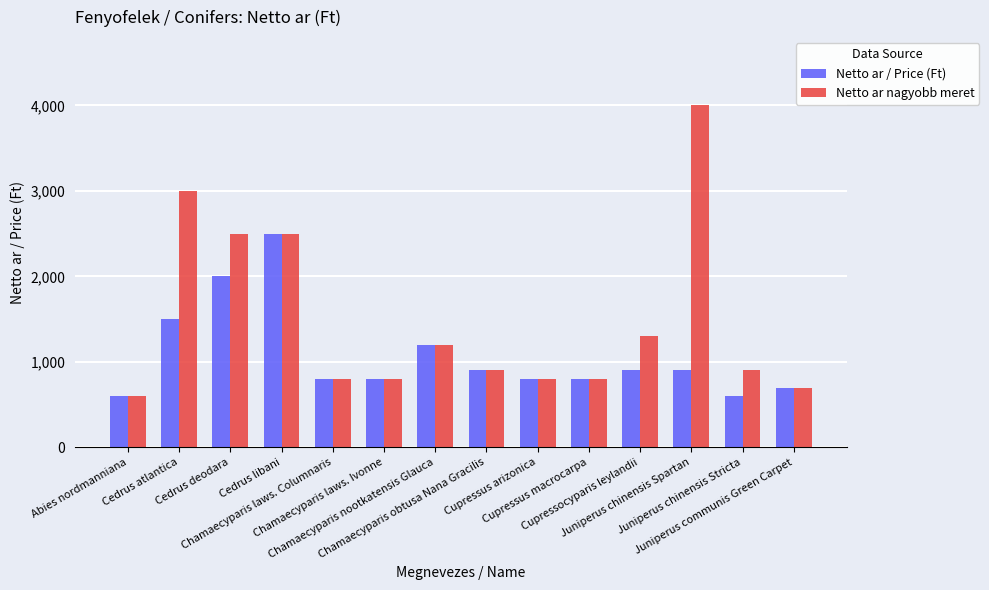

Does the chart contain any negative values?

No